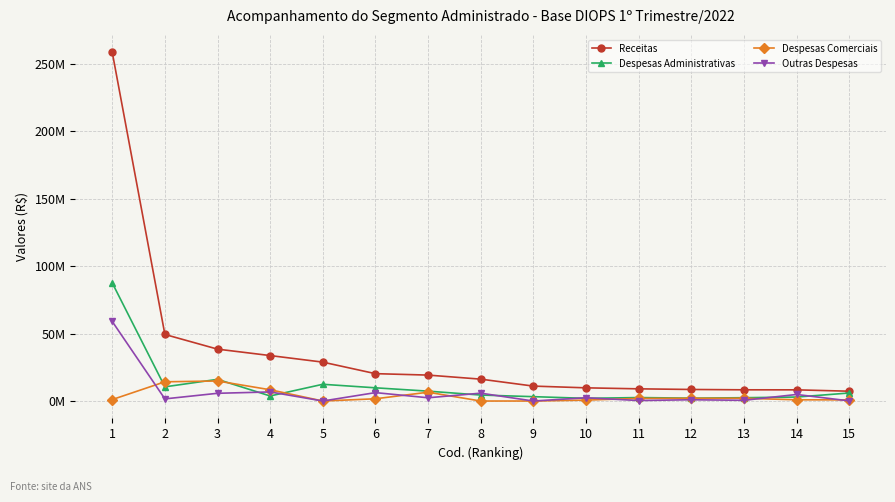

At 1, list the series in order from largest to smallest.

Receitas, Despesas Administrativas, Outras Despesas, Despesas Comerciais